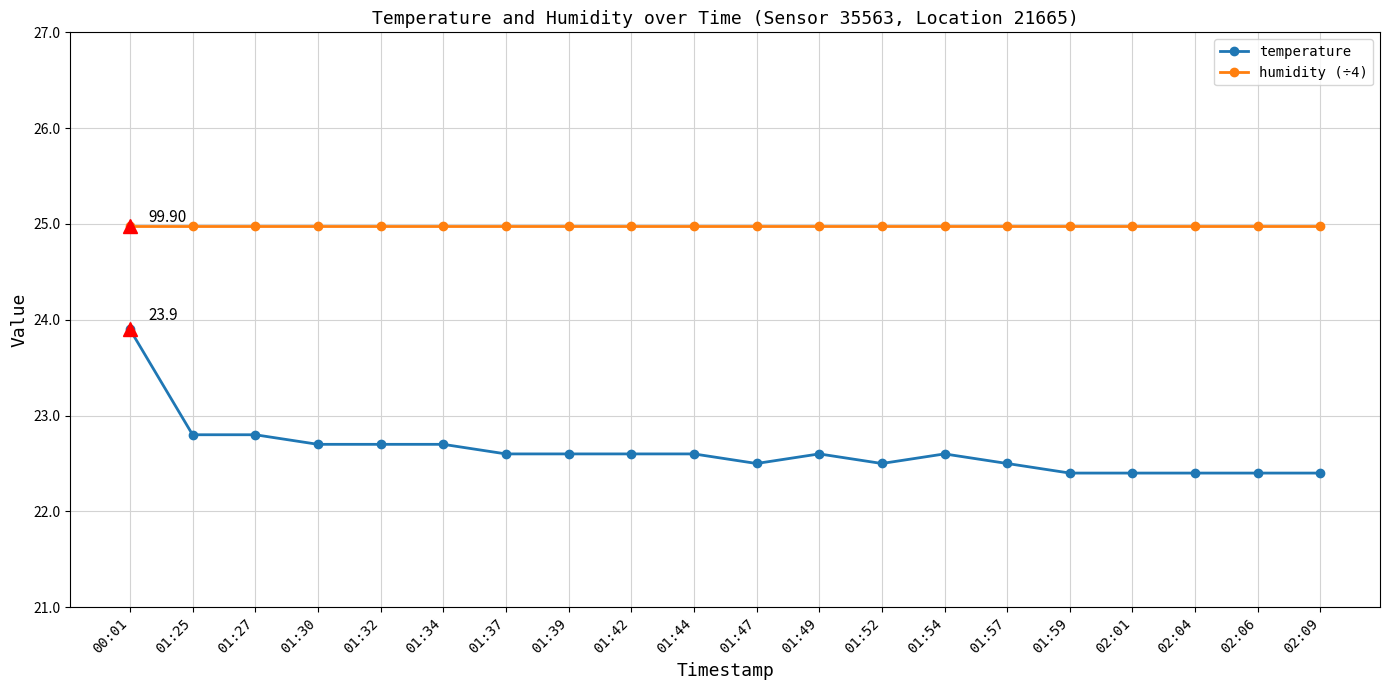

Read the humidity (÷4) value at 02:06.

25.0